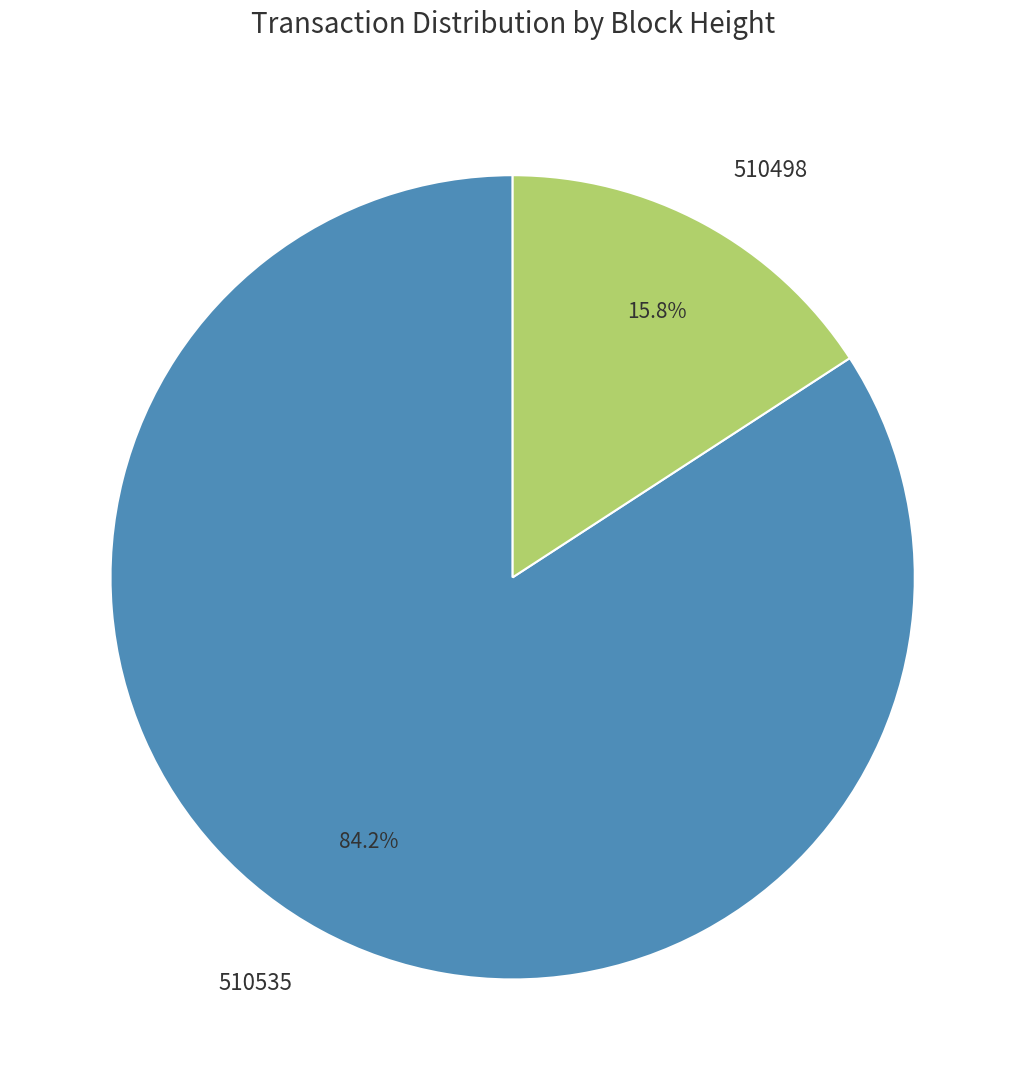

Which has a higher value, 510535 or 510498?

510535